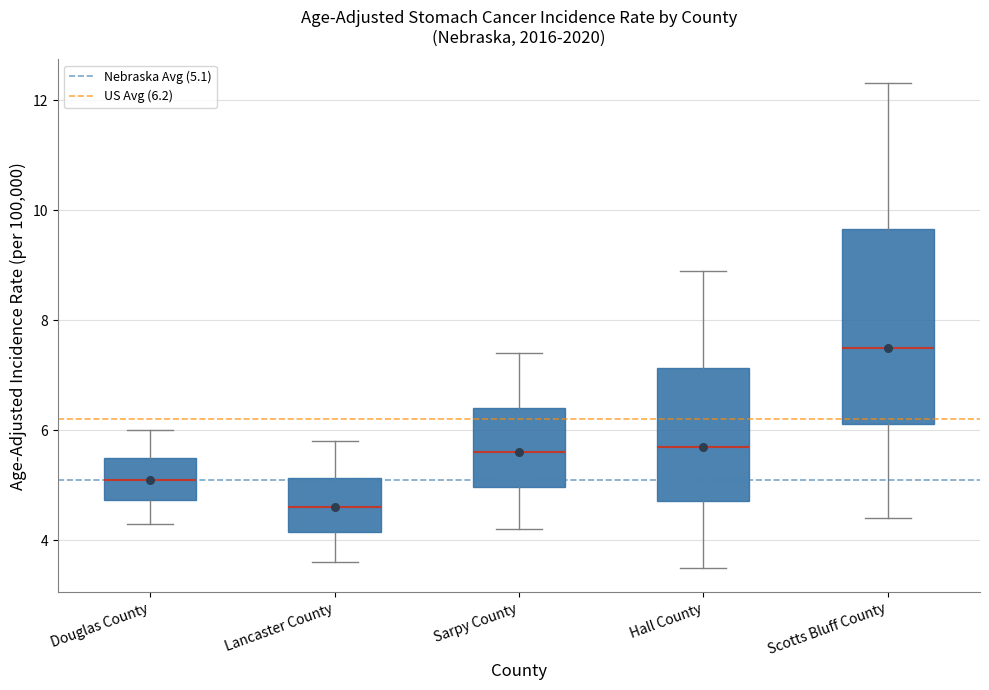

Comparing the boxes themselves (not the whiskers), which one is the tallest?

Scotts Bluff County